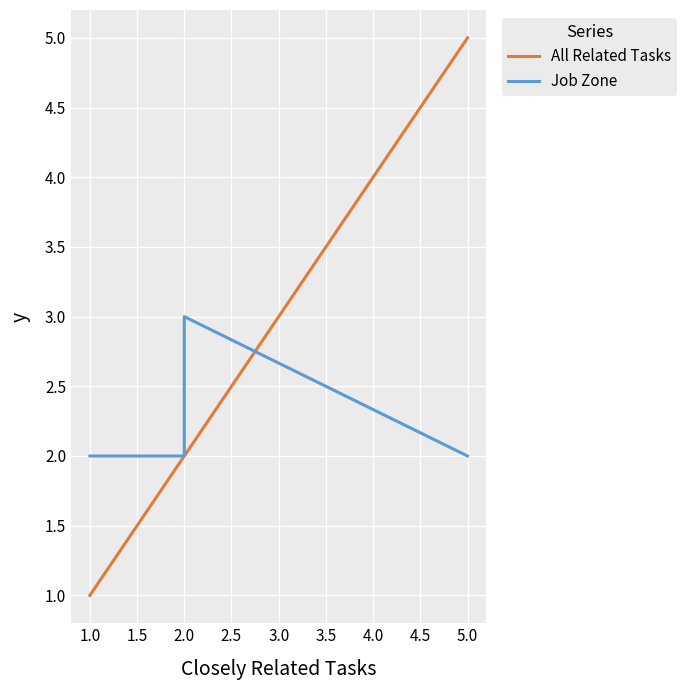

What are all the series names shown in the legend?

All Related Tasks, Job Zone